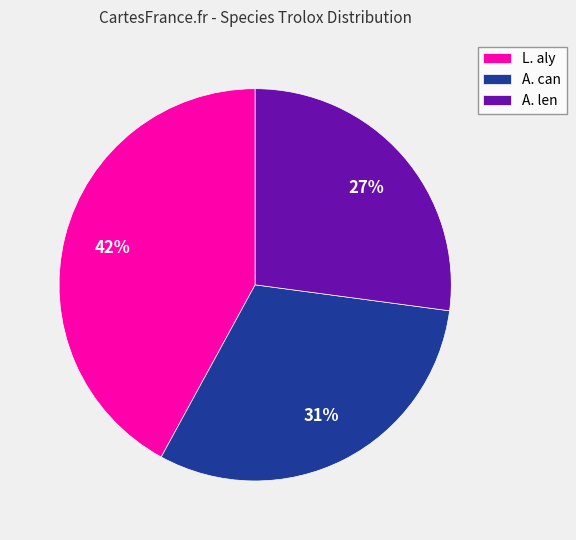

True or false: L. aly accounts for 42% of the total.

True